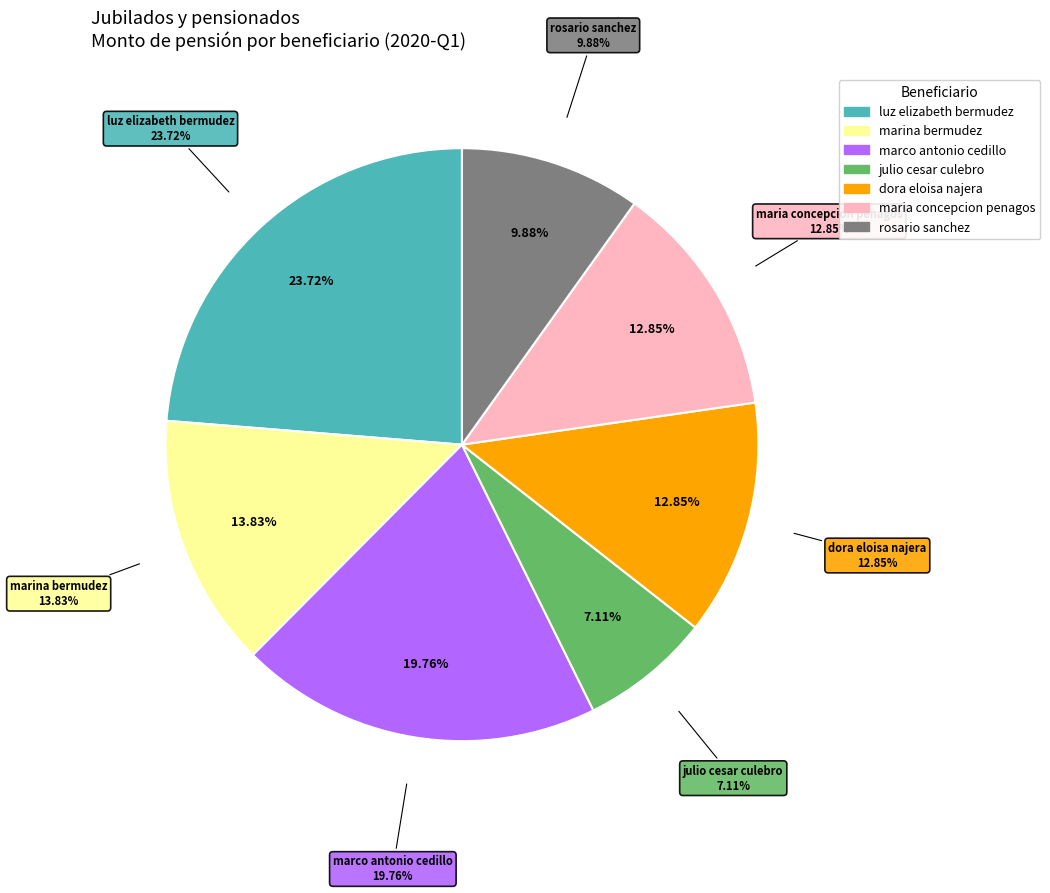

True or false: julio cesar culebro accounts for 7% of the total.

True